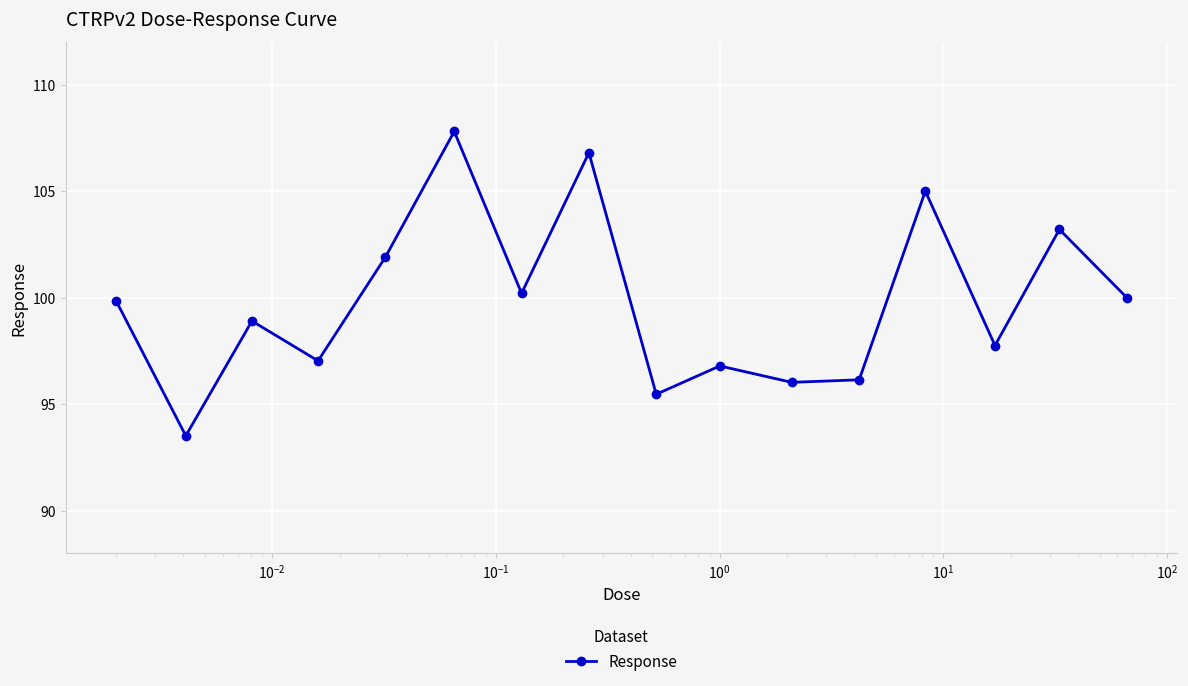

What is the value of the 12th point from the left?

96.1